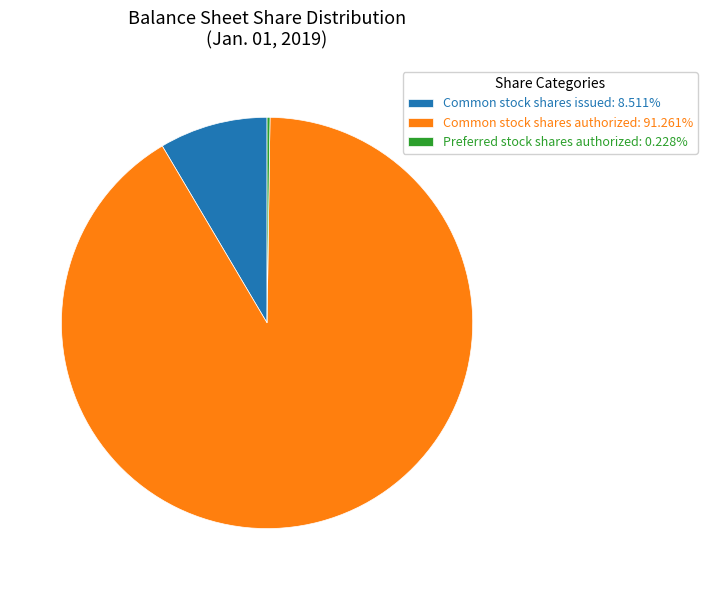

Is the sum of Common stock shares authorized: 91.261% and Common stock shares issued: 8.511% greater than half?

Yes